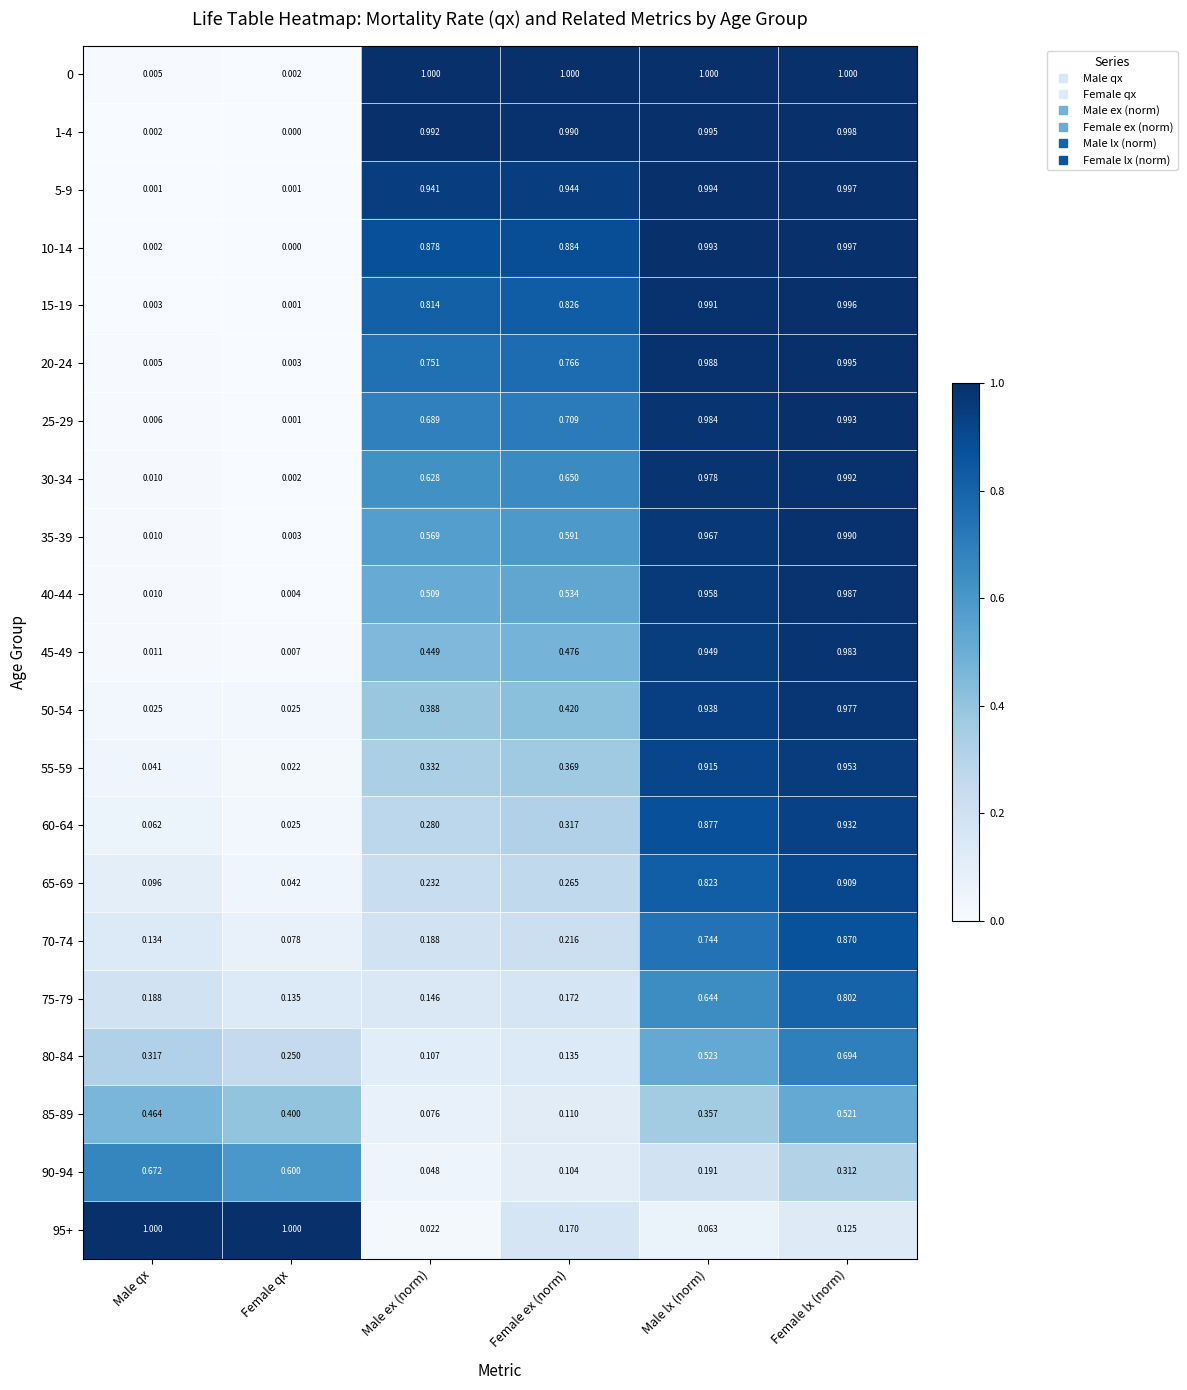

Rank the categories by 20-24 value from highest to lowest.

Female lx (norm), Male lx (norm), Female ex (norm), Male ex (norm), Male qx, Female qx